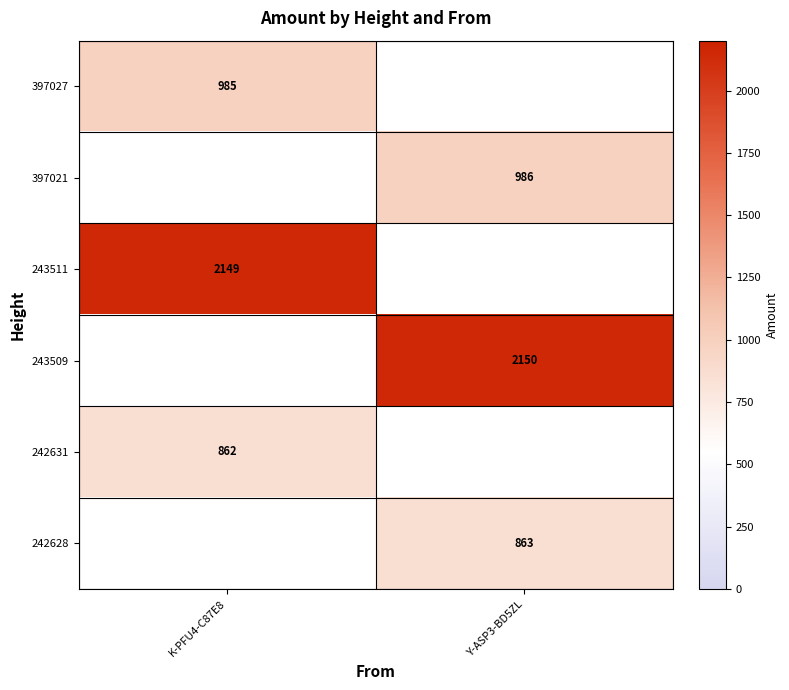

Count the number of data series in this chart.

6